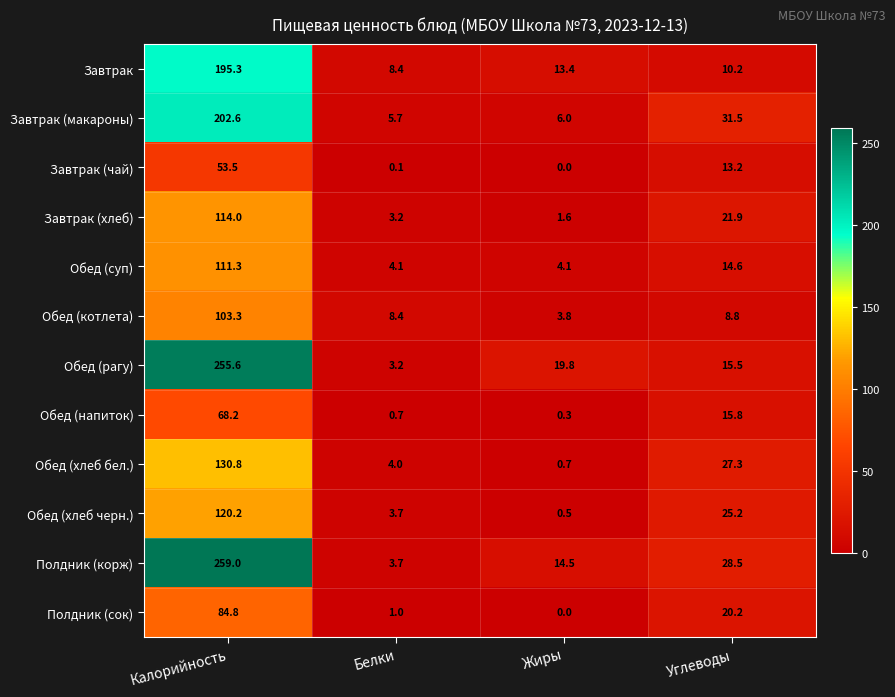

How many series are shown in this chart?

12